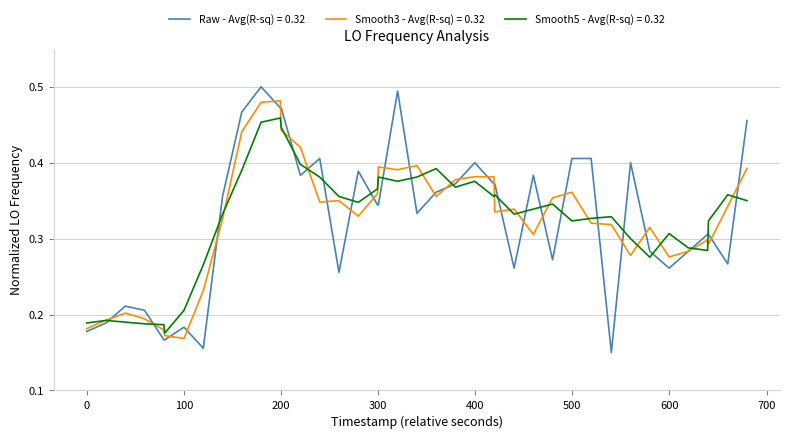

Rank the series by their maximum value, from highest to lowest.

Raw - Avg(R-sq) = 0.32, Smooth3 - Avg(R-sq) = 0.32, Smooth5 - Avg(R-sq) = 0.32